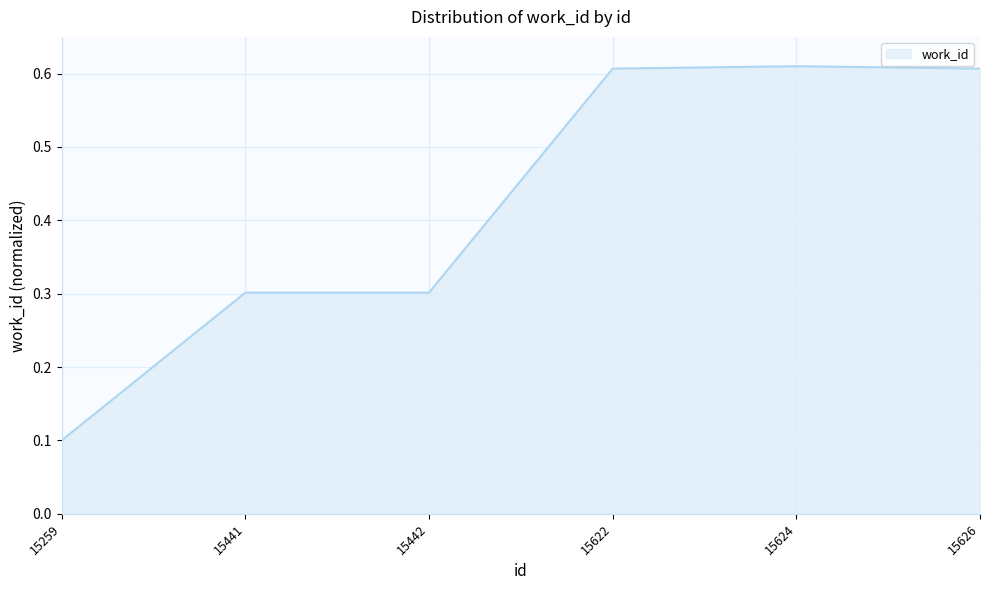

What is the average value?

0.4